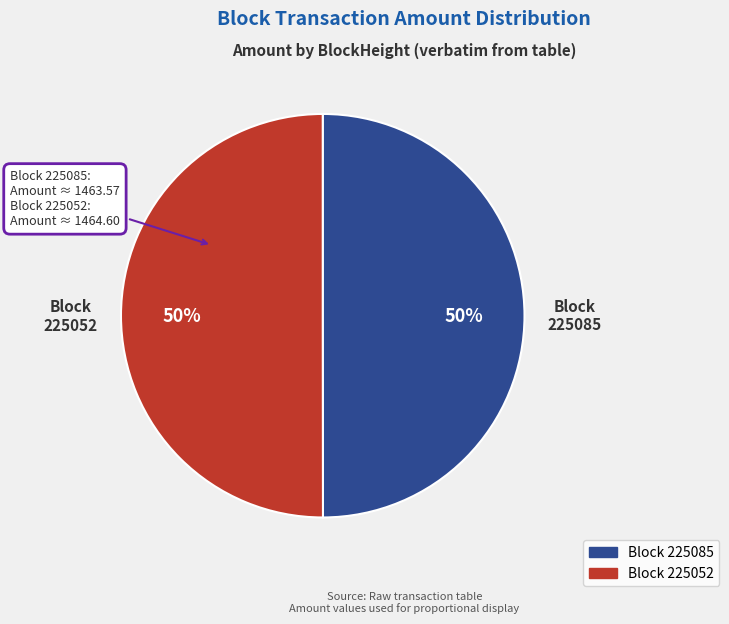

How many slices are in this pie chart?

2